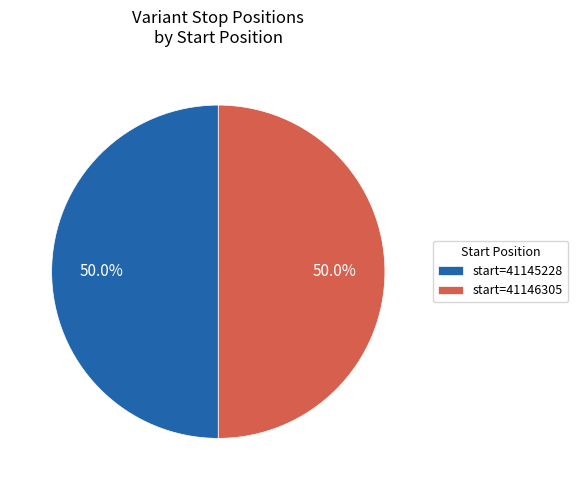

Approximately how many times larger is the value at start=41146305 compared to start=41145228?

1.0